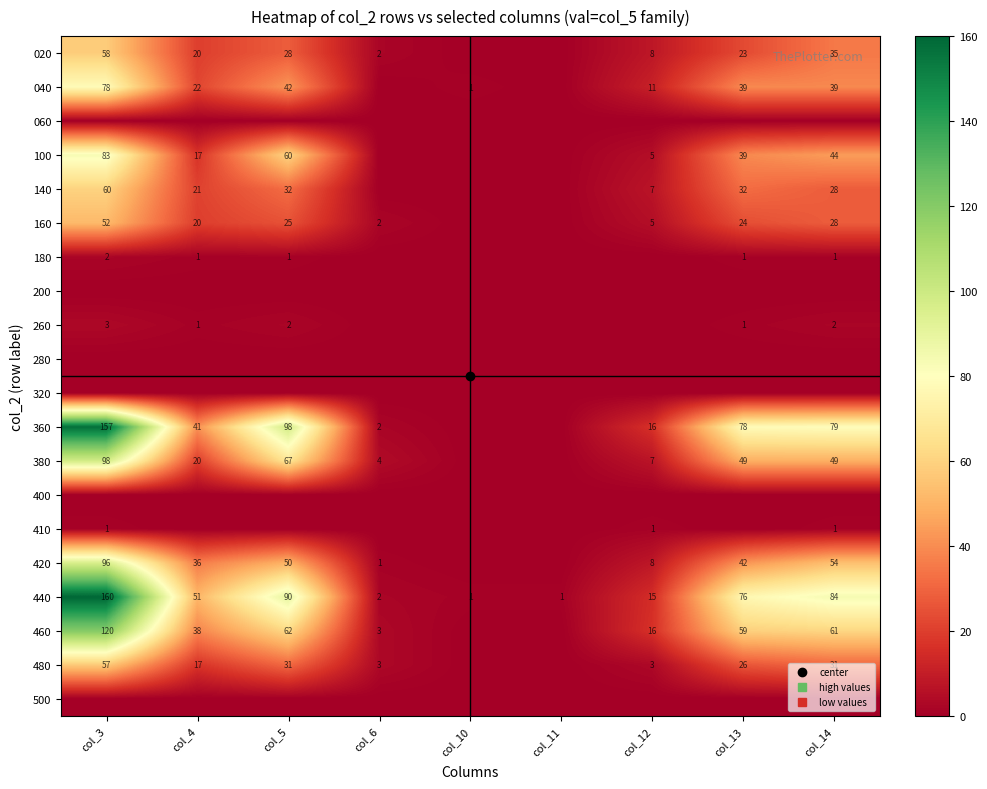

At how many categories does at least one series exceed 99?

1